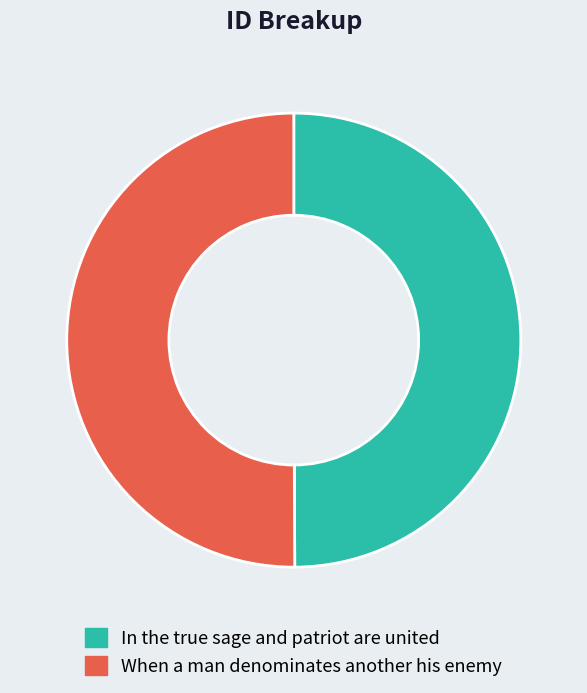

Approximately how many times larger is the value at When a man denominates another his enemy compared to In the true sage and patriot are united?

1.0